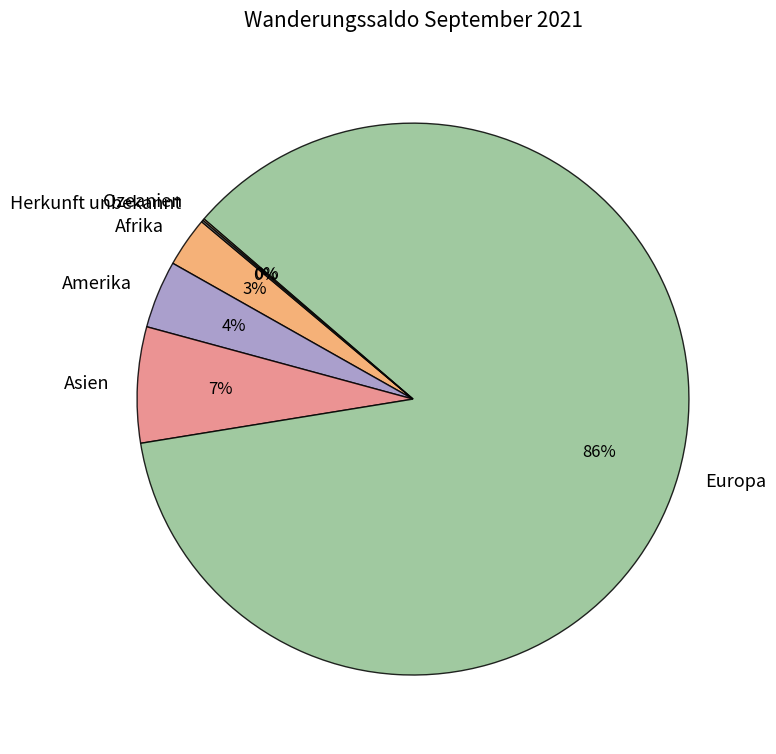

Combined, do Amerika and Asien account for over 50%?

No